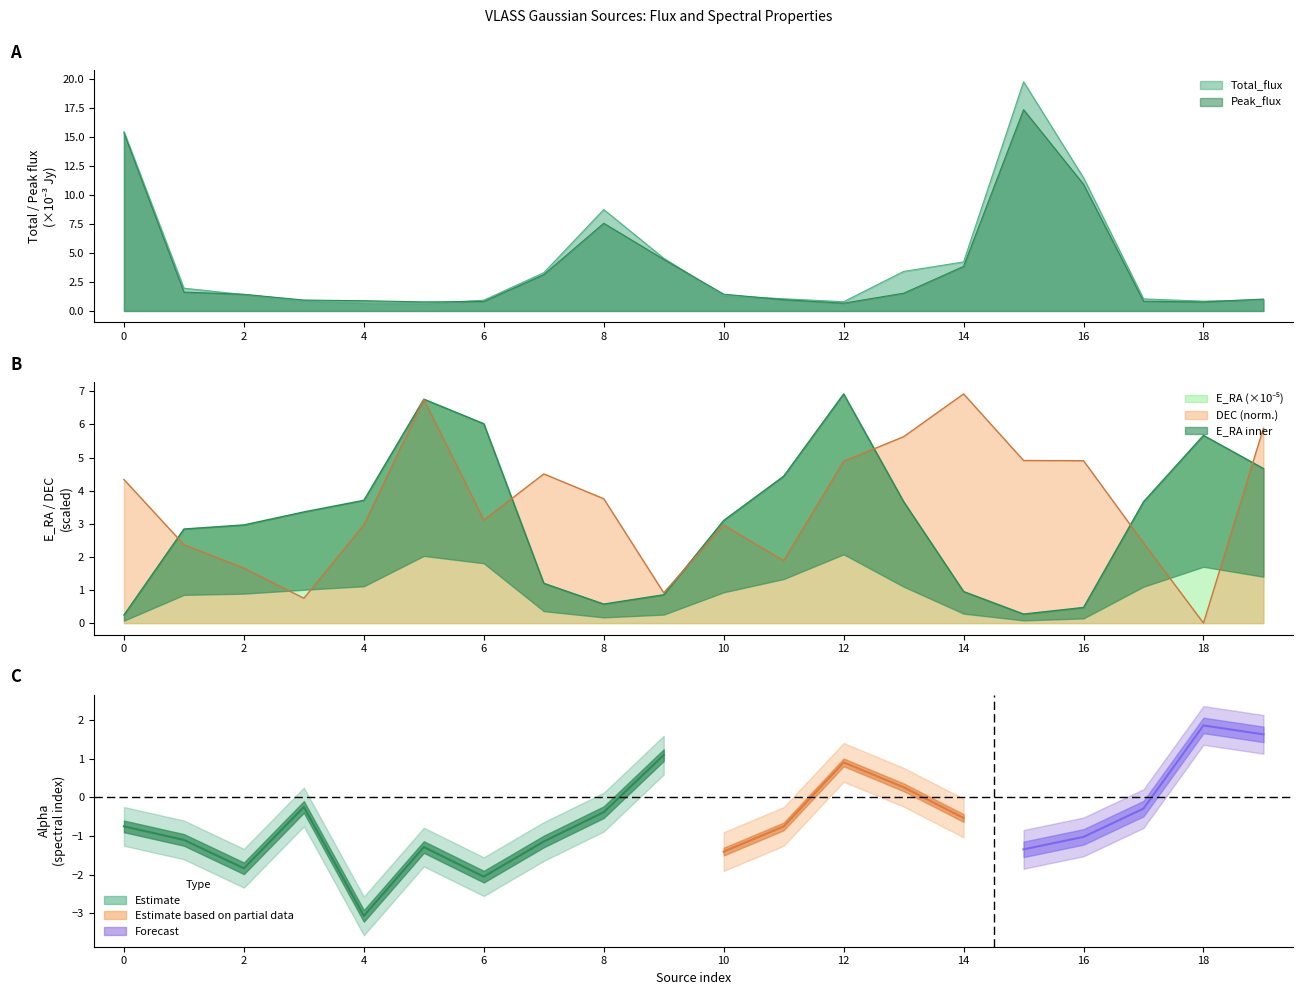

Which has a higher value, 10 or 18?

18